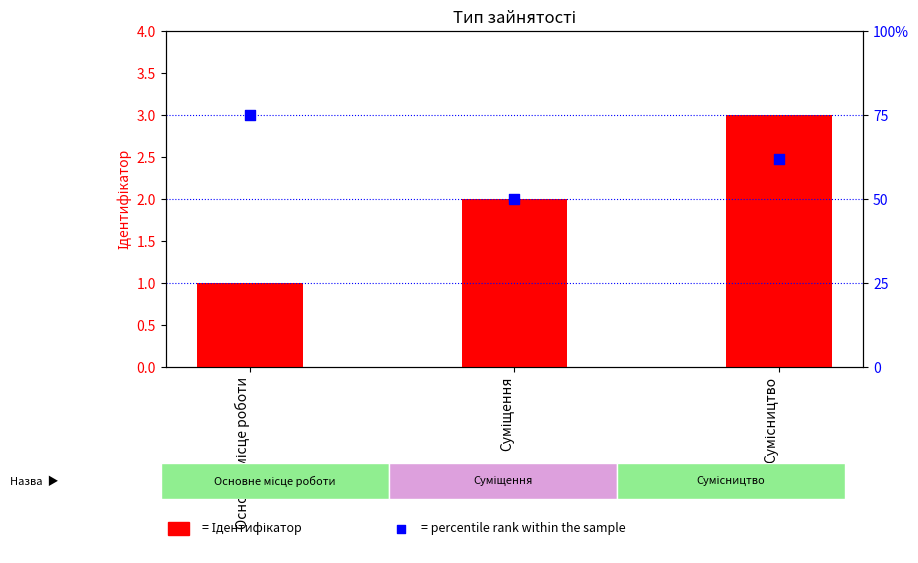

What are all the series names shown in the legend?

Ідентифікатор, percentile rank within the sample